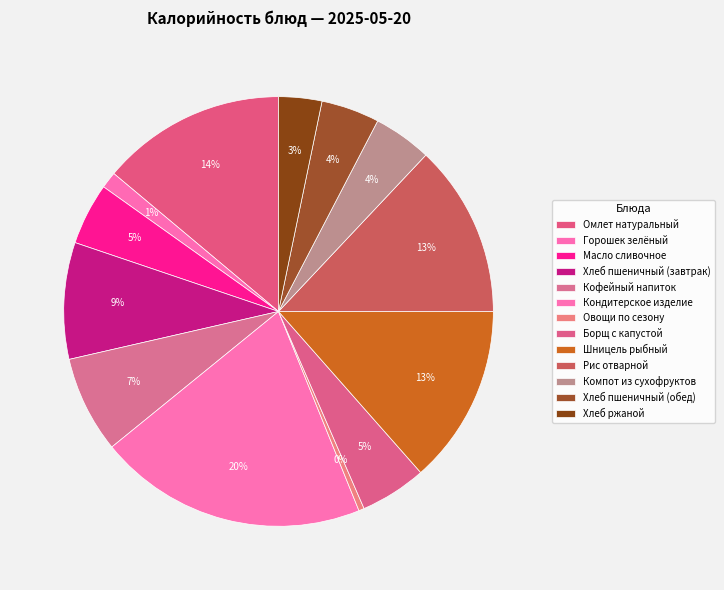

How many segments does this pie chart have?

13